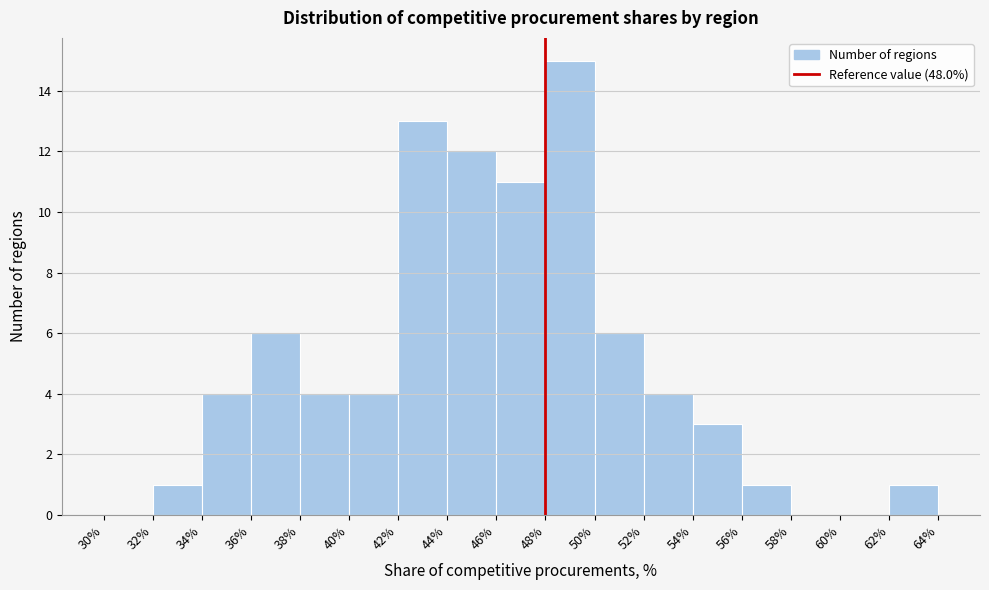

Reading left to right, transcribe this chart: for each bar, give the range it covers on the x-axis and its height. The values are not printed on the chart, so give them approximately, as read against the axis.

30% to 32%: 0
32% to 34%: 1
34% to 36%: 4
36% to 38%: 6
38% to 40%: 4
40% to 42%: 4
42% to 44%: 13
44% to 46%: 12
46% to 48%: 11
48% to 50%: 15
50% to 52%: 6
52% to 54%: 4
54% to 56%: 3
56% to 58%: 1
58% to 60%: 0
60% to 62%: 0
62% to 64%: 1